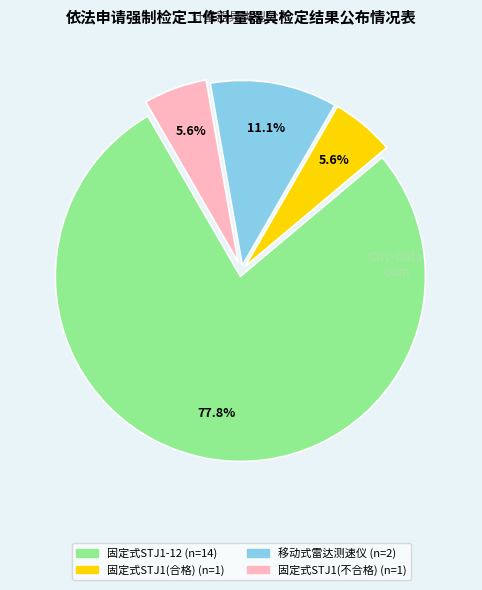

How many slices are in this pie chart?

4